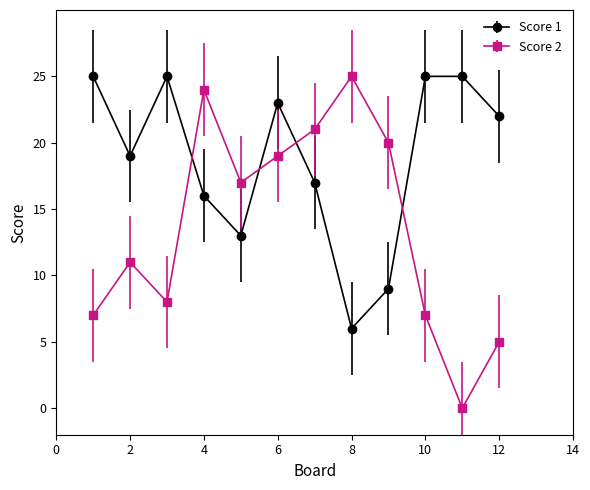

Which series has the largest range (max minus min)?

Score 2